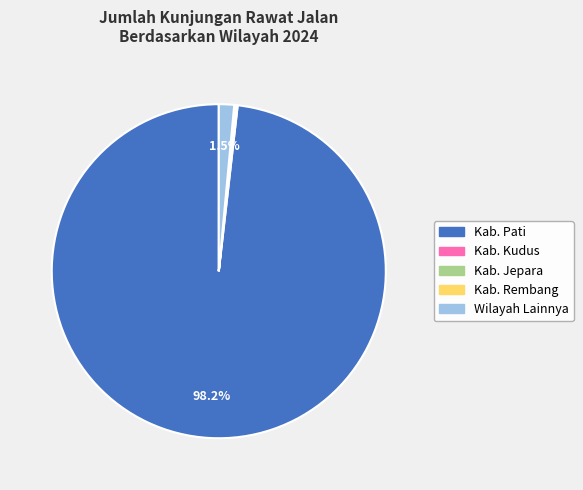

What is the largest slice in the pie chart?

Kab. Pati